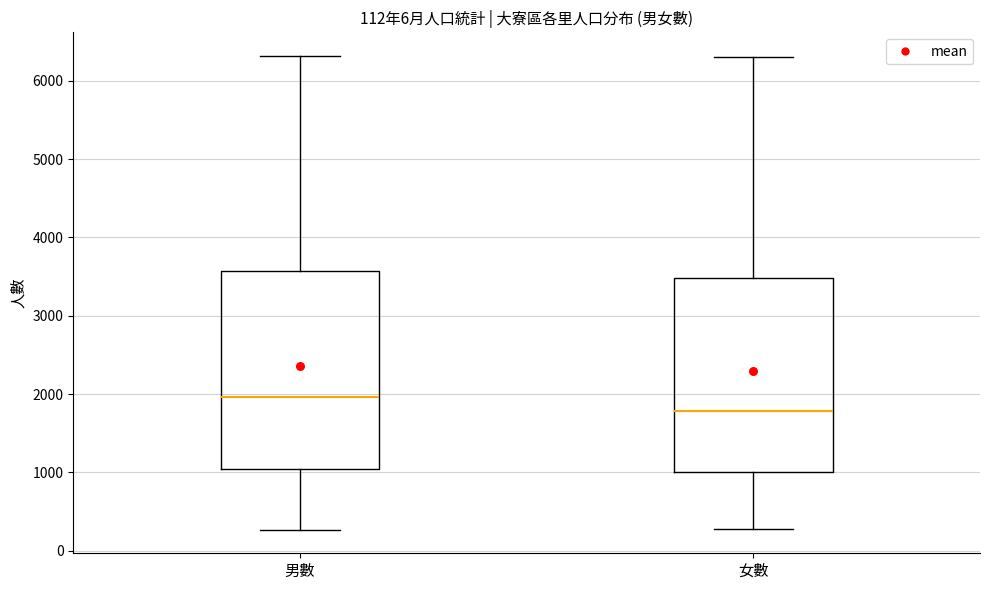

Which box's median line is the highest?

男數